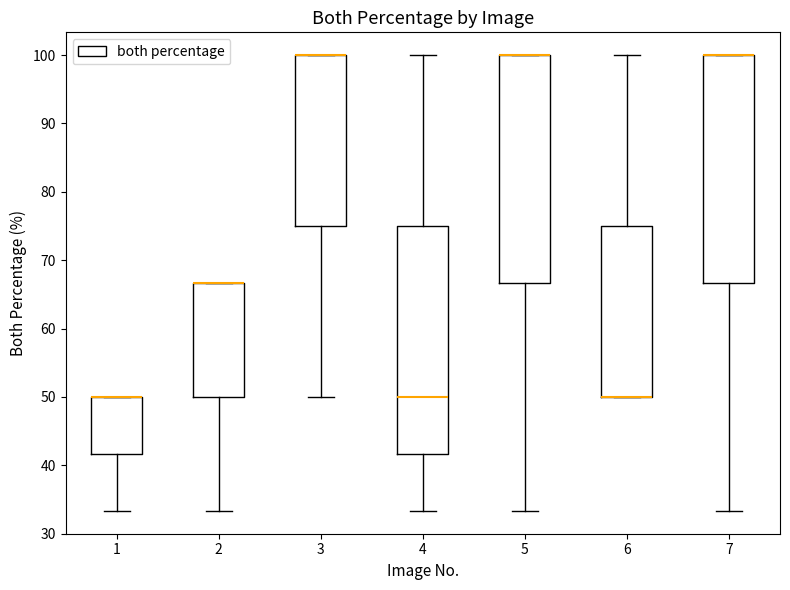

Reading left to right, read every box against the y-axis: the position of its median line, the range the box covers, and the ends of its whiskers. The values are not printed on the chart, so give them approximately, as read against the axis.

1: median 50 (drawn on the box's upper edge), box 42 to 50, whiskers 33 to 50
2: median 67 (drawn on the box's upper edge), box 50 to 67, whiskers 33 to 67
3: median 100 (drawn on the box's upper edge), box 75 to 100, whiskers 50 to 100
4: median 50, box 42 to 75, whiskers 33 to 100
5: median 100 (drawn on the box's upper edge), box 67 to 100, whiskers 33 to 100
6: median 50 (drawn on the box's lower edge), box 50 to 75, whiskers 50 to 100
7: median 100 (drawn on the box's upper edge), box 67 to 100, whiskers 33 to 100